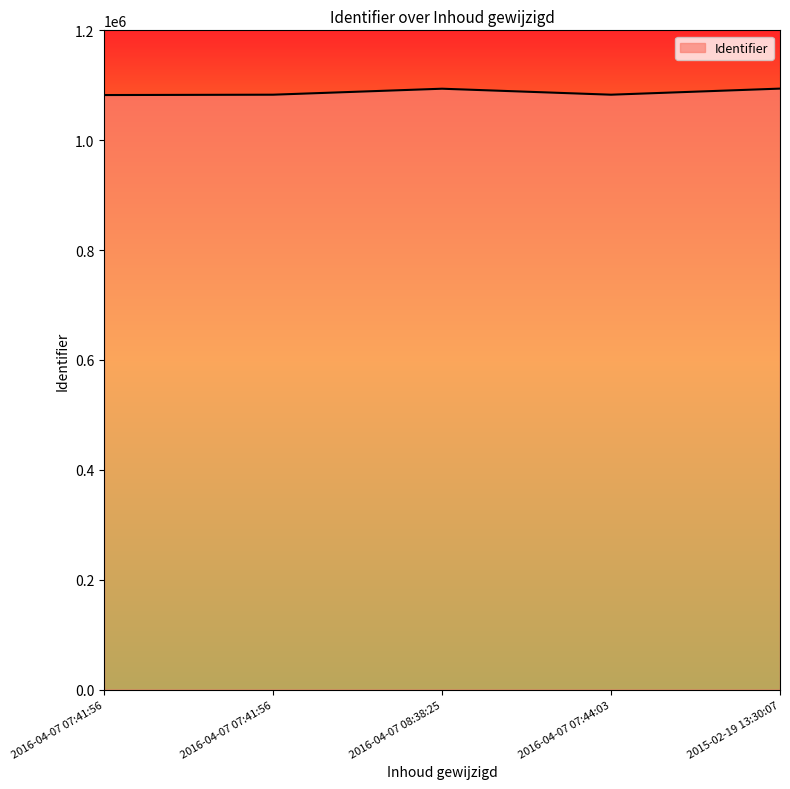

Does the chart have visible grid lines?

No